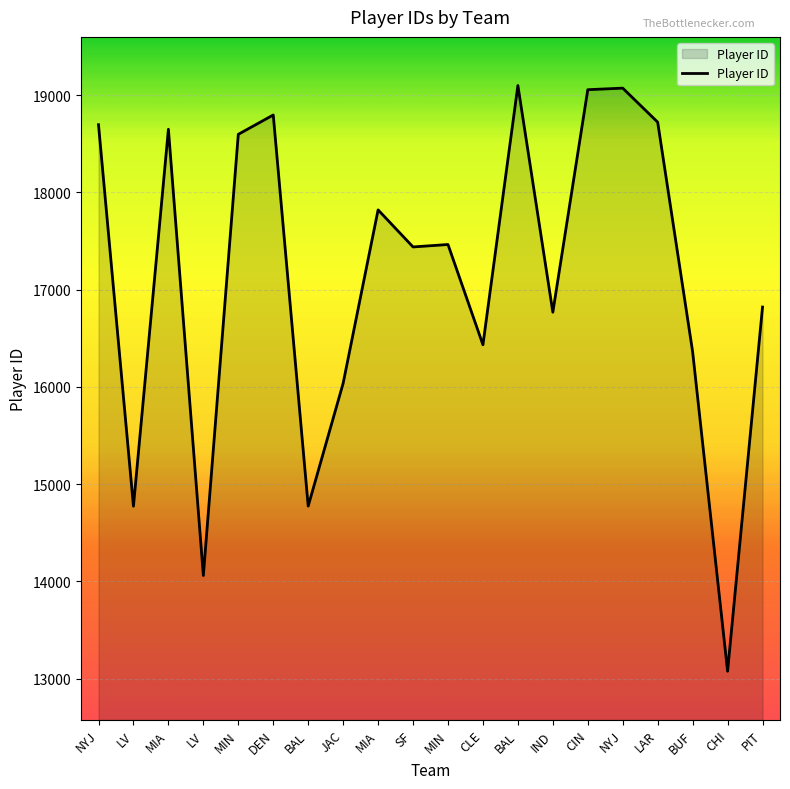

How many lines are shown in the chart?

1